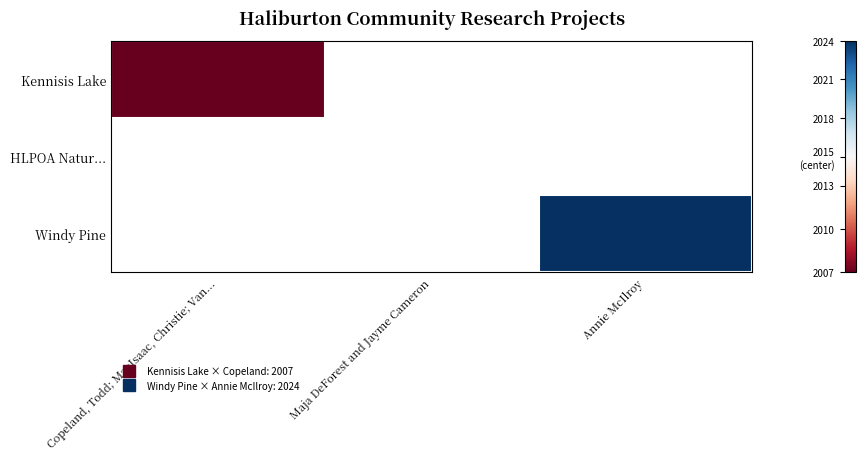

The value of Kennisis Lake at Copeland, Todd; MacIsaac, Christie; Van... is 2007.0. True or false?

True